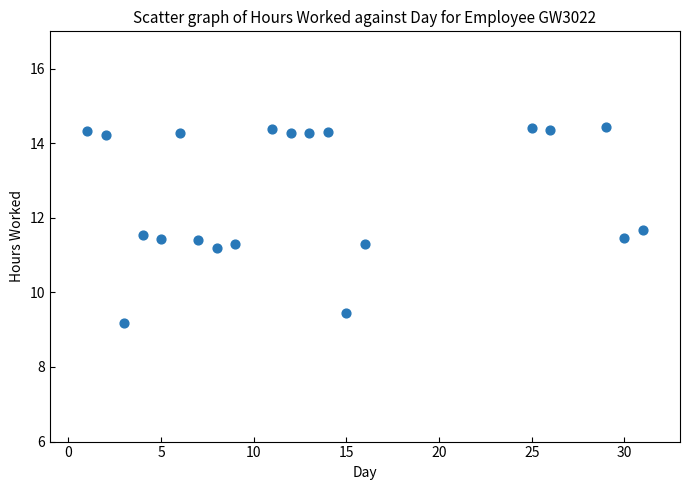

What Y value in the scatter plot is closest to 11?

11.2